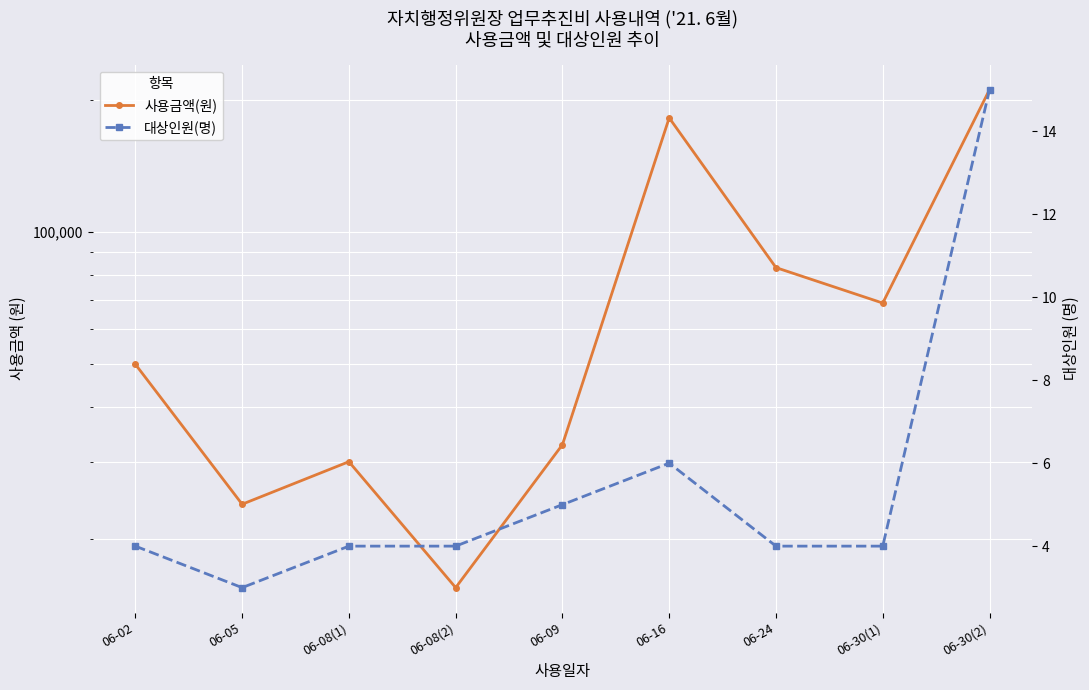

True or false: 사용금액(원) and 대상인원(명) cross at least once.

False